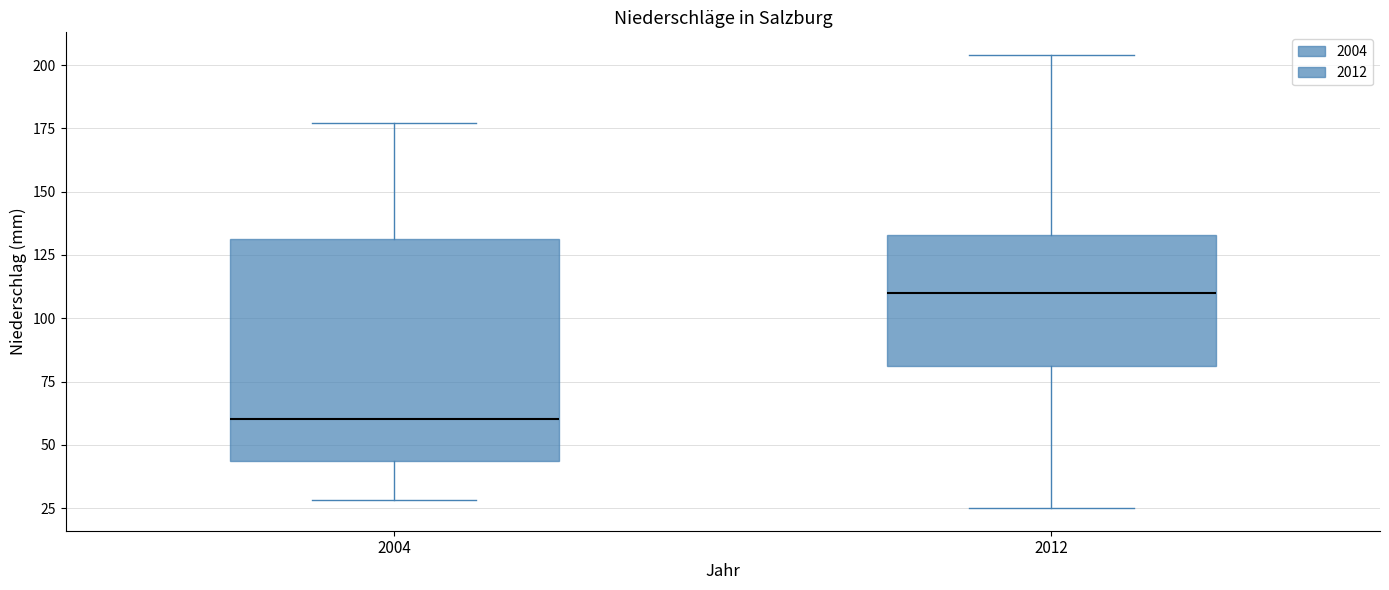

Which box has the lowest median line?

2004